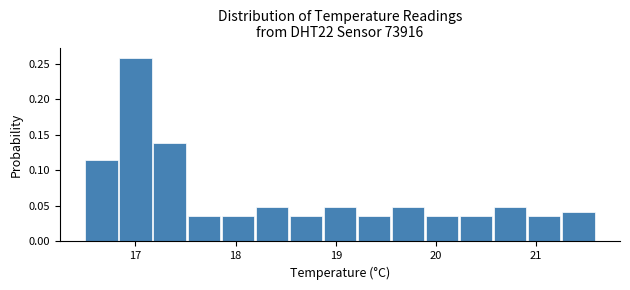

Read against the x-axis, roughly where is the centre of the tallest bar?

17.0